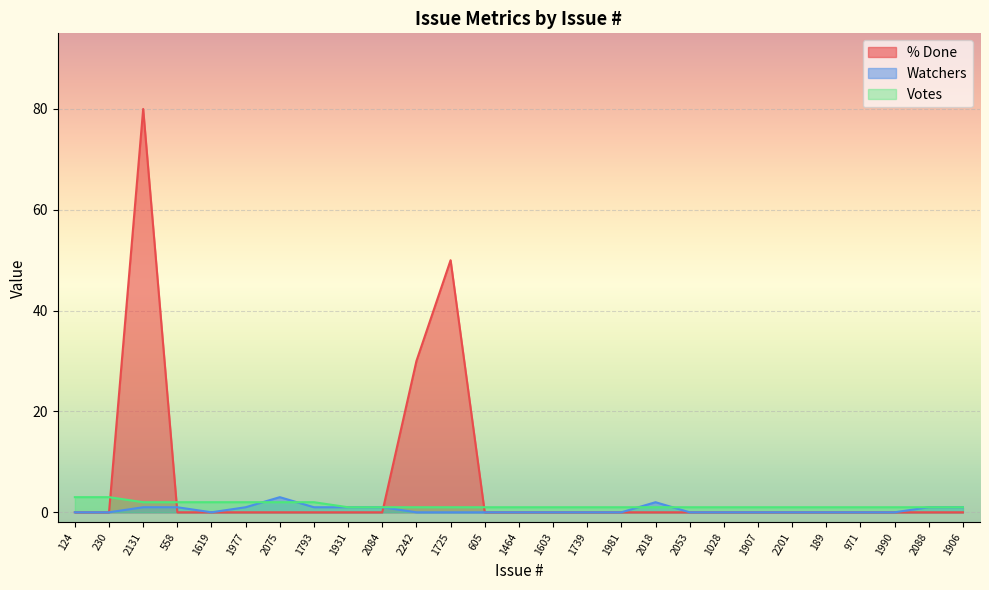

Rank the categories by Watchers value from lowest to highest.

124, 230, 1619, 2242, 1725, 605, 1464, 1603, 1739, 1981, 2053, 1028, 1907, 2201, 189, 971, 1990, 2131, 558, 1977, 1793, 1931, 2084, 2088, 1906, 2018, 2075